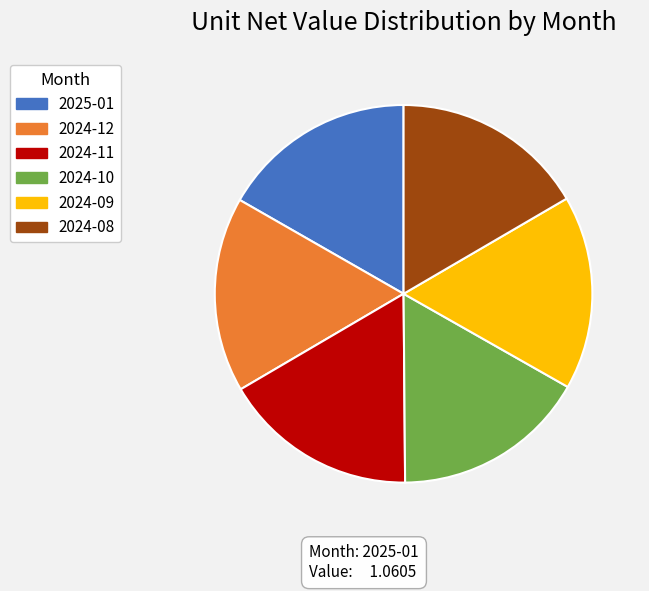

How many slices are in this pie chart?

6